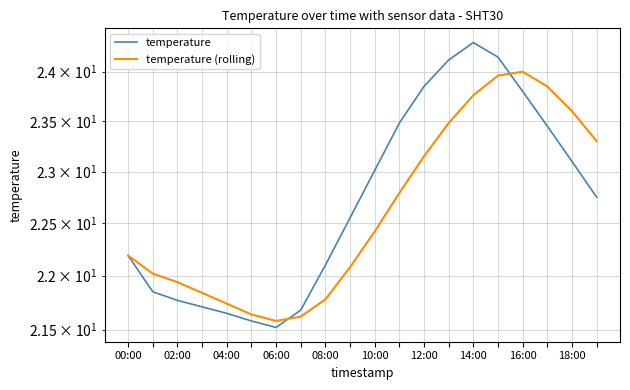

Which series has the largest range (max minus min)?

temperature